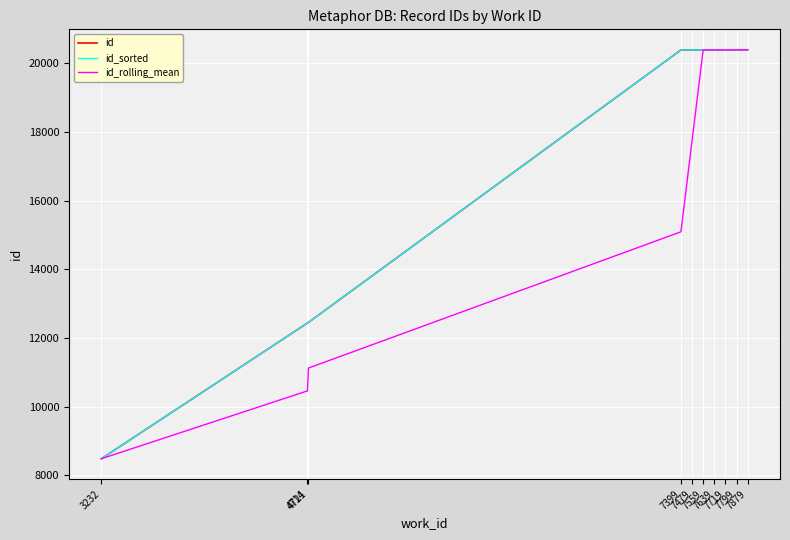

True or false: id_sorted has a value of 14089.1 at 7559.

False